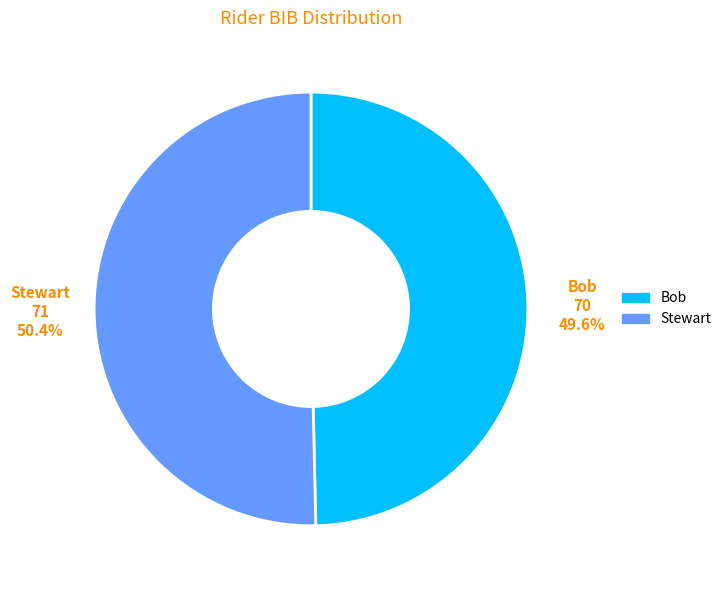

Count the number of slices in the pie.

2